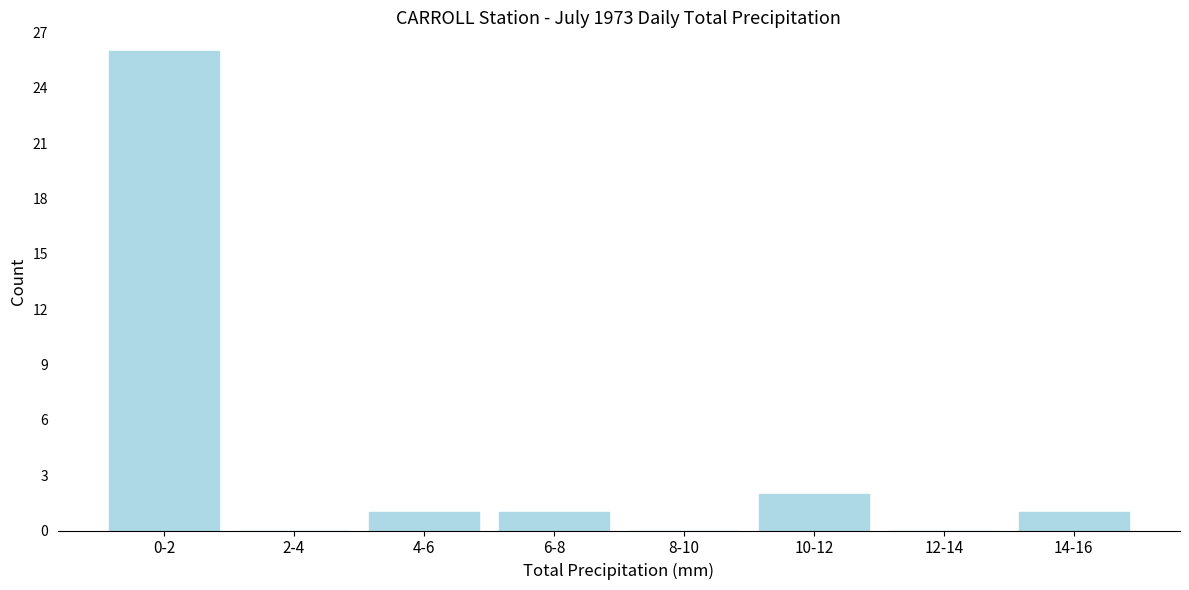

Reading left to right, what are all the values shown in this chart?

0-2=26	2-4=0	4-6=1	6-8=1	8-10=0	10-12=2	12-14=0	14-16=1